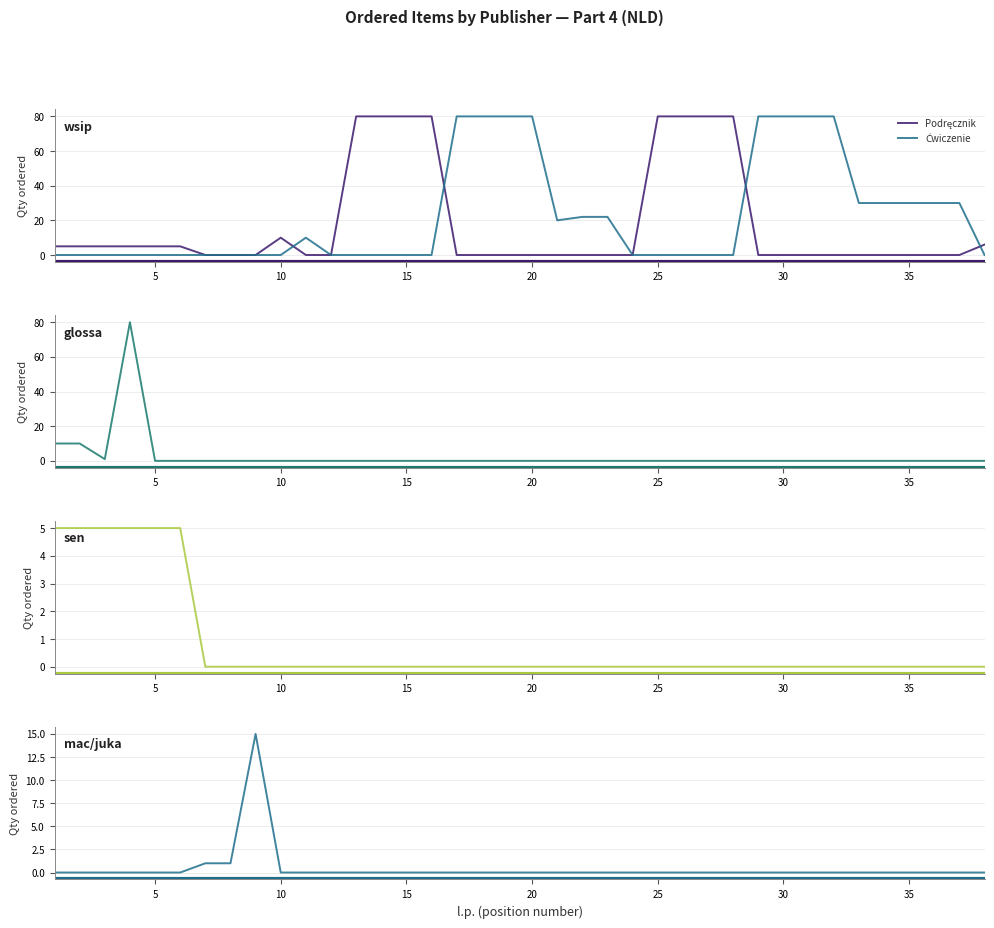

Which series ends up on top after the final intersection of glossa qty and Podręcznik?

Podręcznik